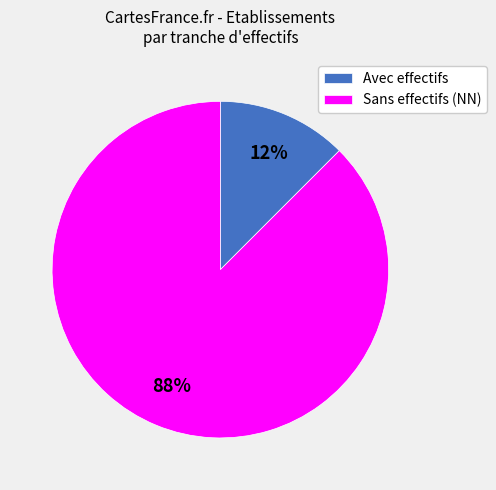

Is Sans effectifs (NN) the majority of the pie?

Yes